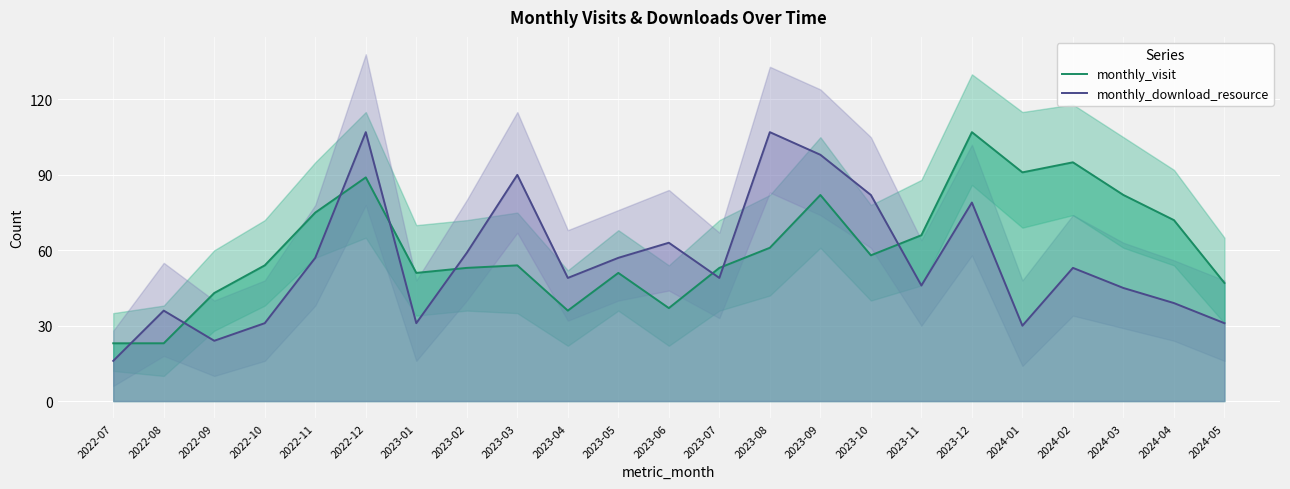

Where is monthly_download_resource nearest to the value 61?

2023-02